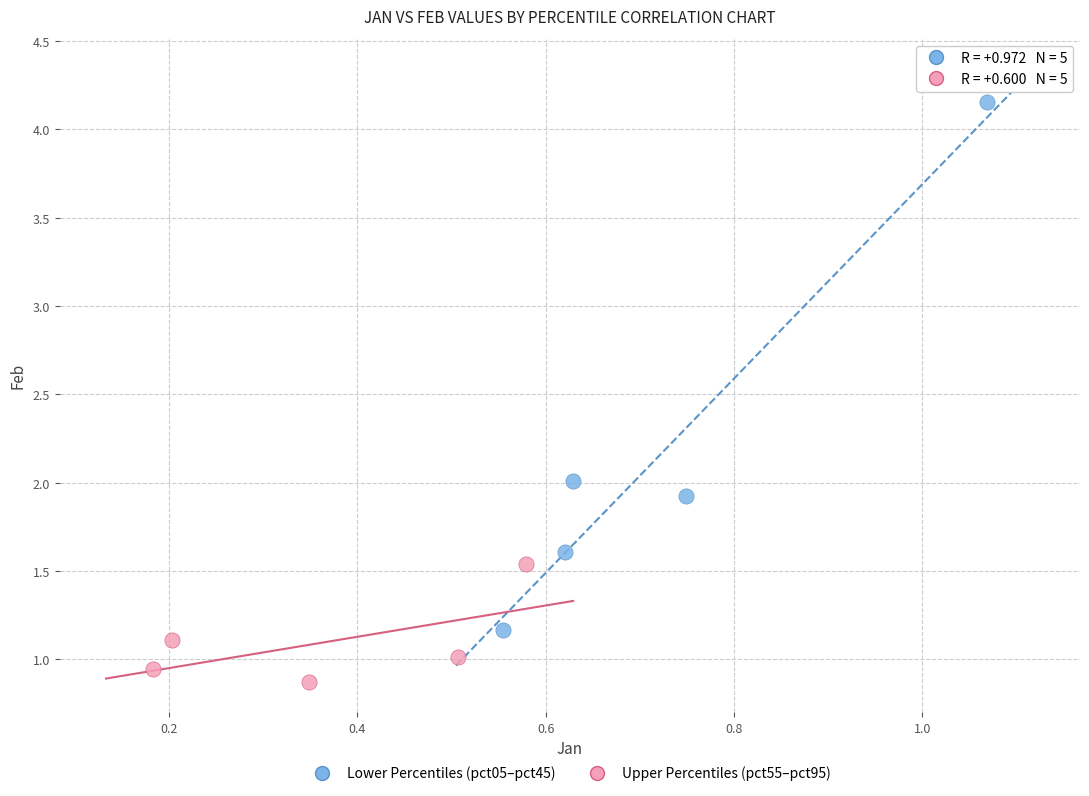

Which series contains the lowest Y value?

Upper Percentiles (pct55–pct95)